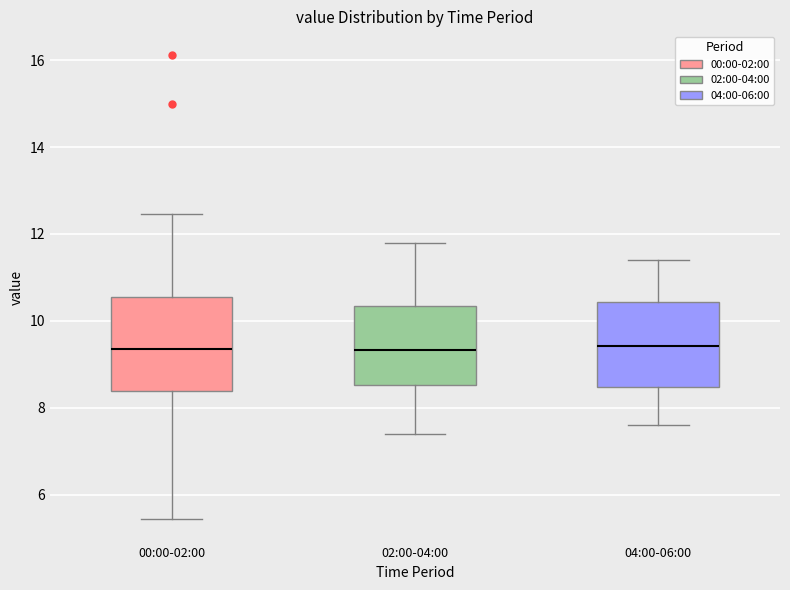

Reading left to right, read every box against the y-axis: the position of its median line, the range the box covers, and the ends of its whiskers. The values are not printed on the chart, so give them approximately, as read against the axis.

00:00-02:00: median 9.4, box 8.4 to 10.6, whiskers 5.4 to 12.4
02:00-04:00: median 9.4, box 8.6 to 10.4, whiskers 7.4 to 11.8
04:00-06:00: median 9.4, box 8.4 to 10.4, whiskers 7.6 to 11.4